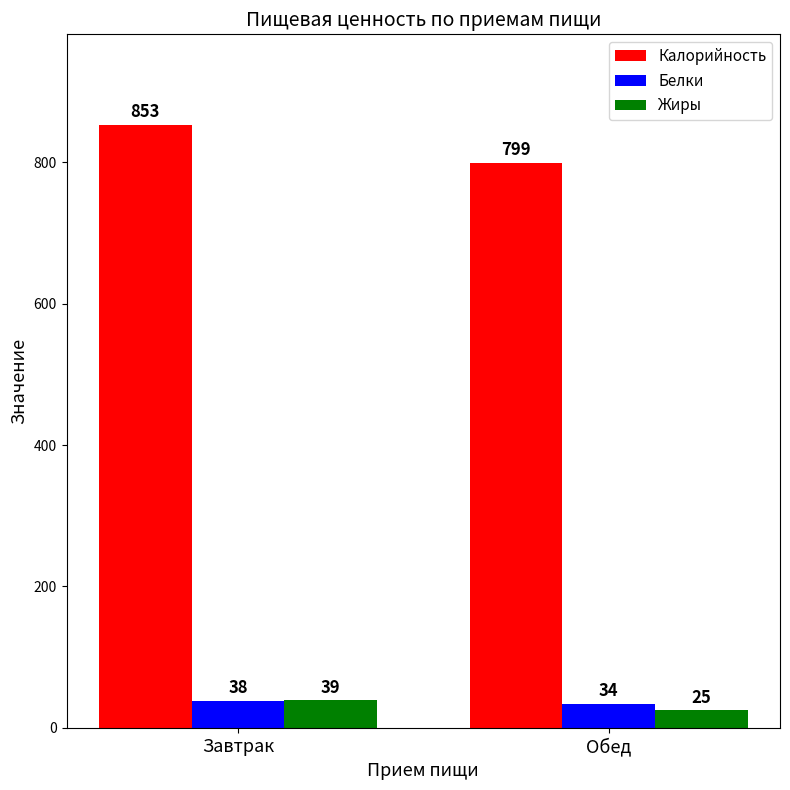

What is the total value across all series at Обед?

858